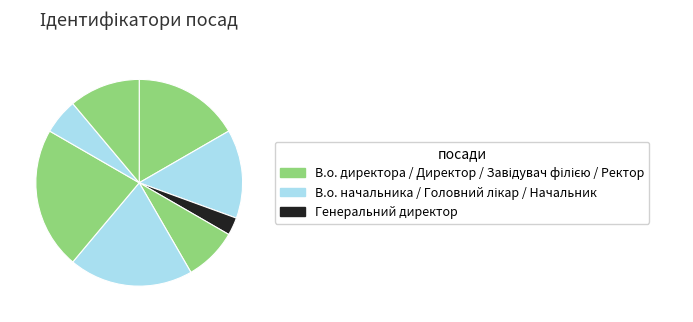

How many segments does this pie chart have?

8